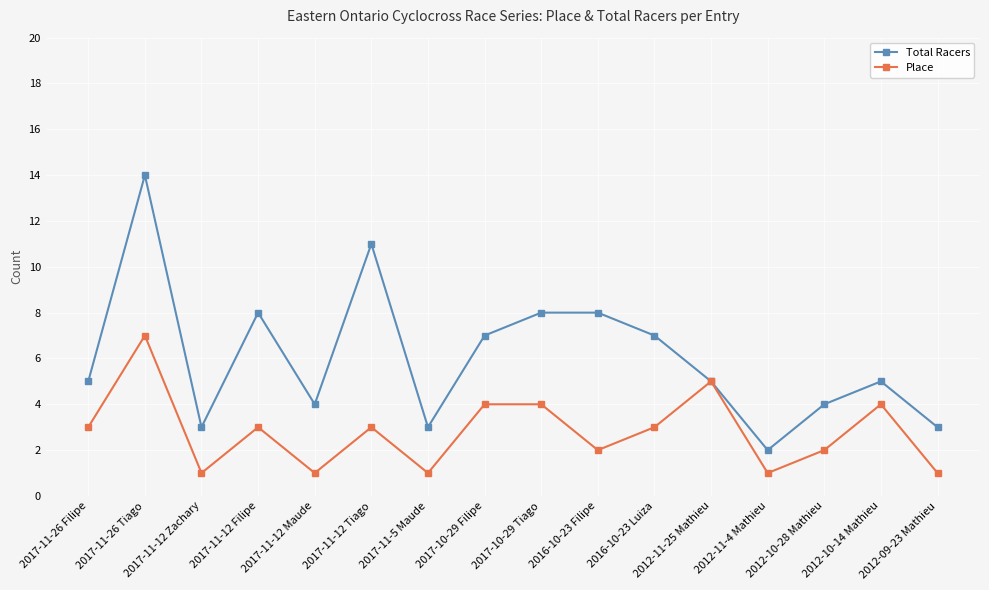

Which series has the largest total across all categories?

Total Racers